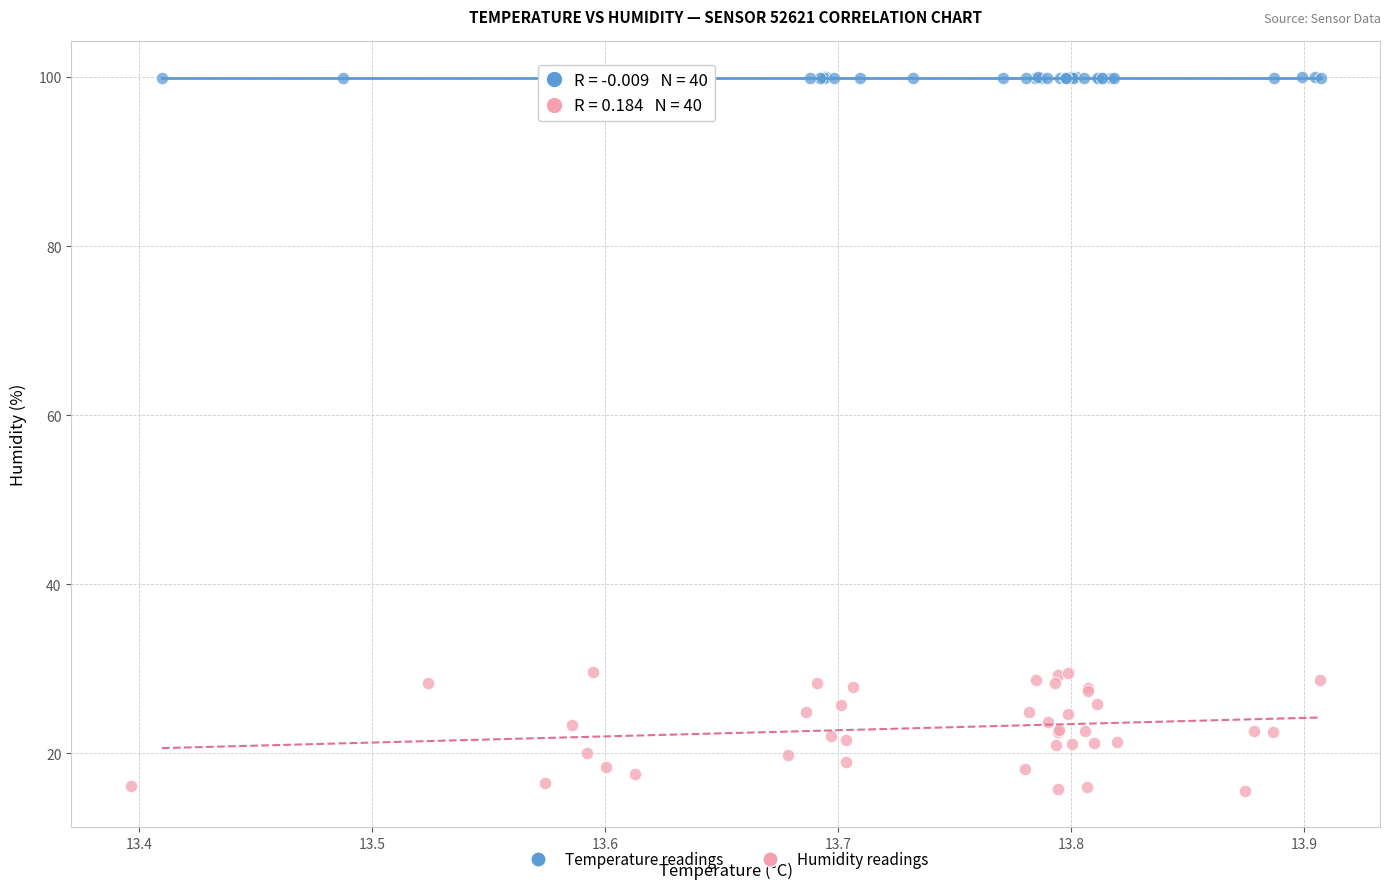

Which series reaches the minimum Y coordinate?

Humidity readings